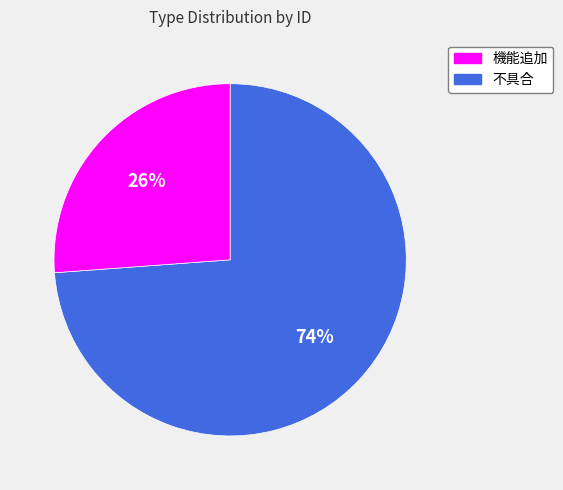

To the nearest percent, what is the average slice percentage?

50%